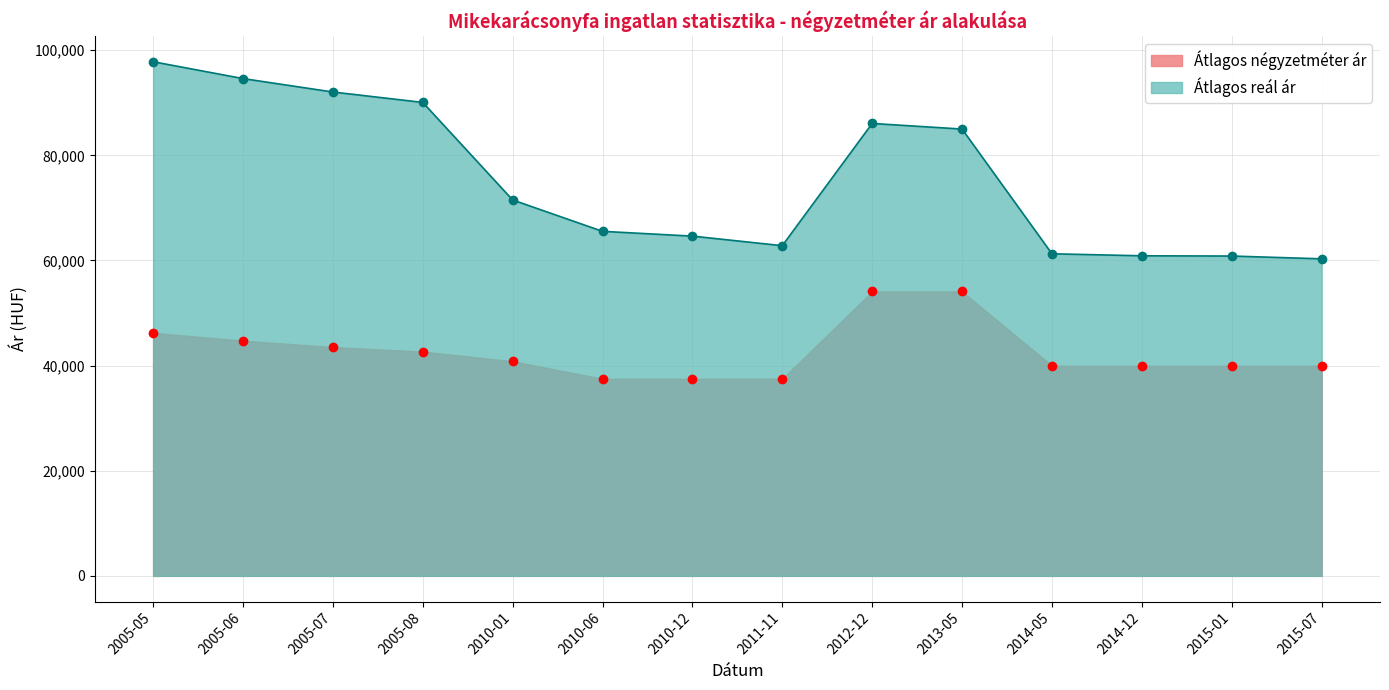

Is the value of Átlagos reál ár at 2015-07 greater than the value of Átlagos négyzetméter ár at 2005-08?

Yes